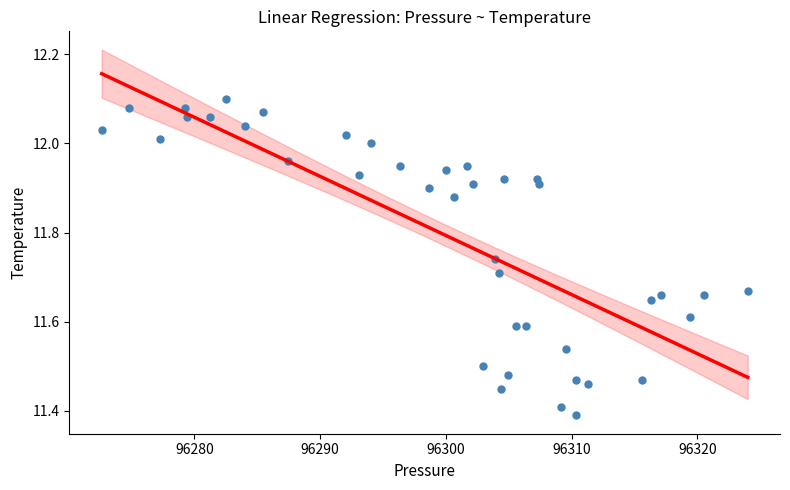

What is the range of Y values (max minus min)?

0.7